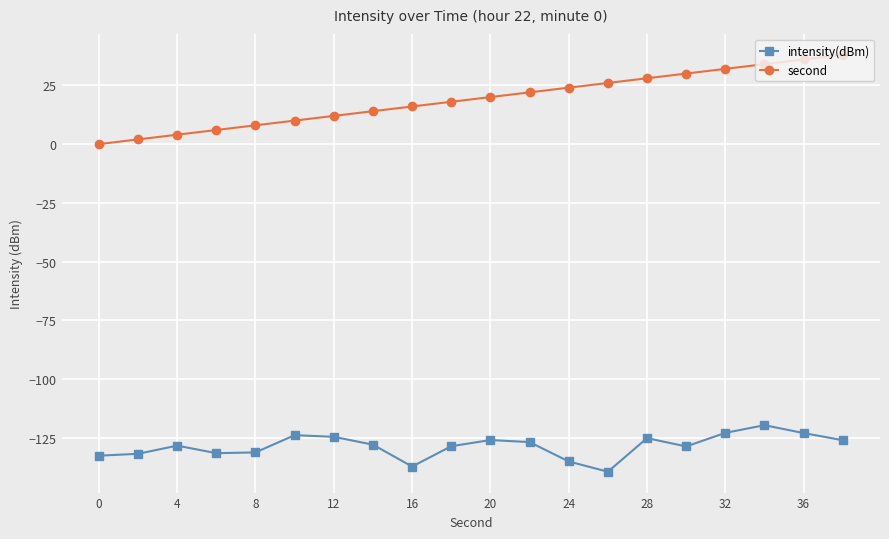

True or false: intensity(dBm) and second cross at least once.

False